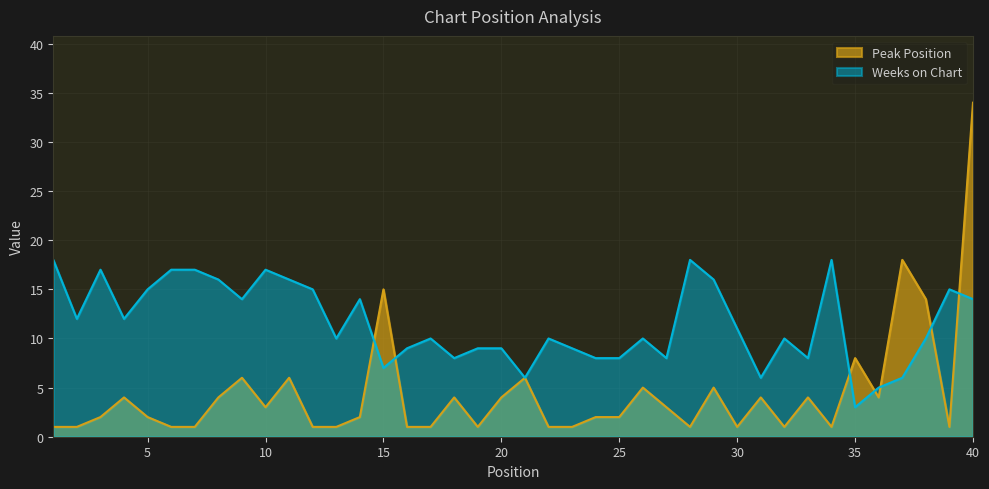

Read the Weeks on Chart value at 33, to the nearest 5.

10